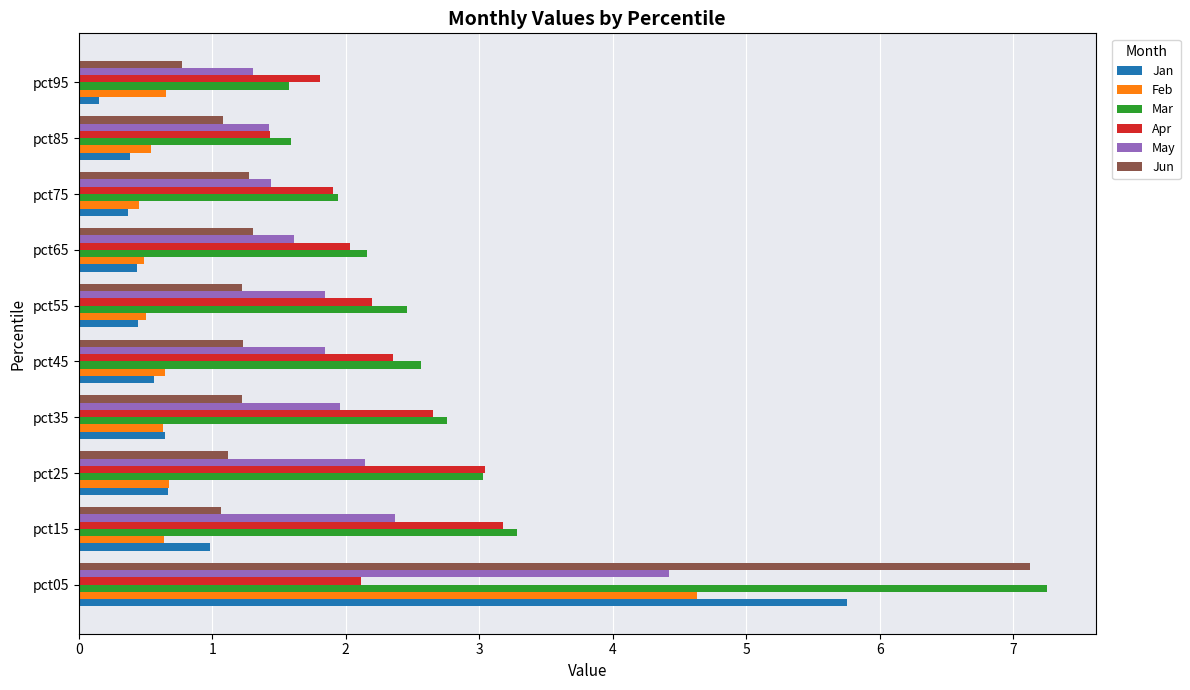

What is the approximate value of Jan at pct05?

5.8